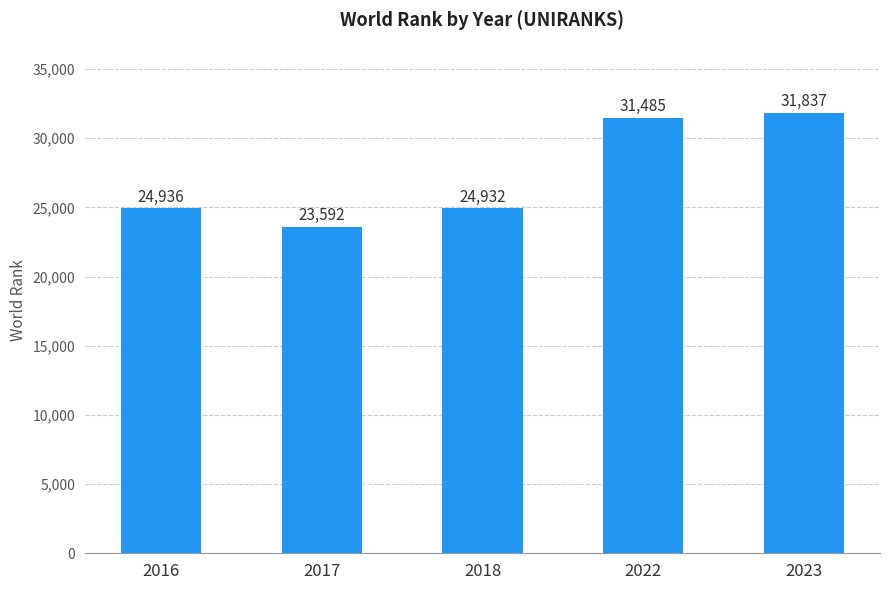

The chart shows a value of 24932 at 2018. True or false?

True